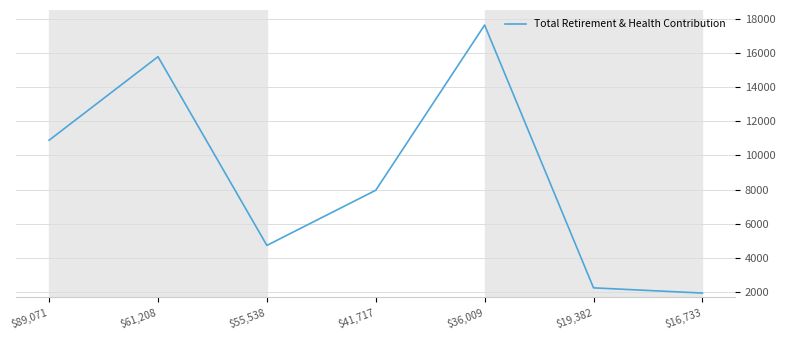

At which label is the value closest to 9786?

$89,071